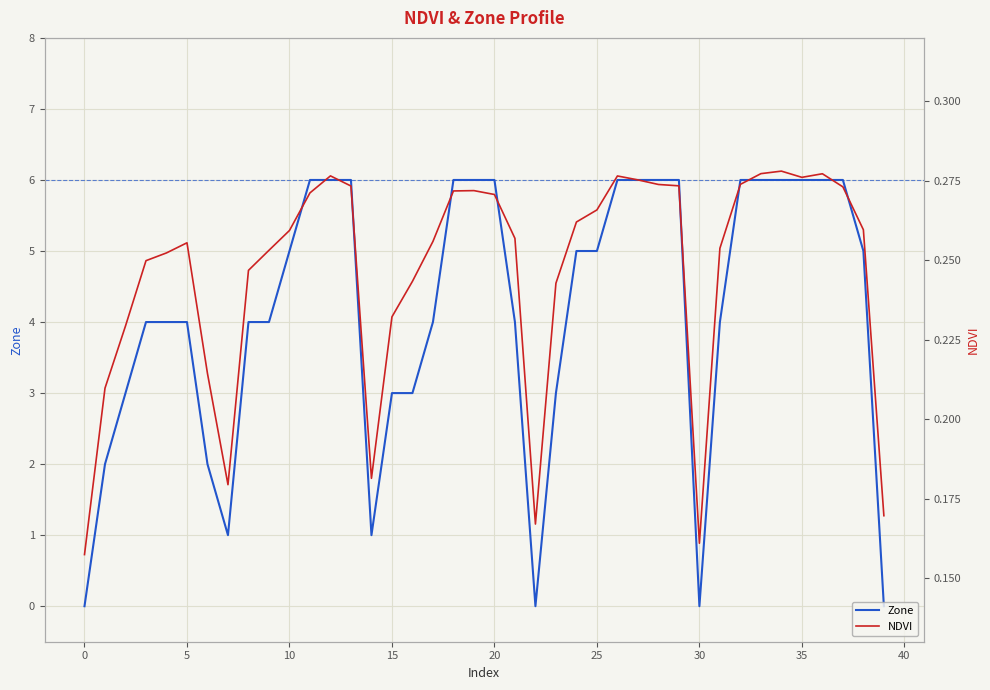

True or false: Zone has a value of 6 at 5.

False